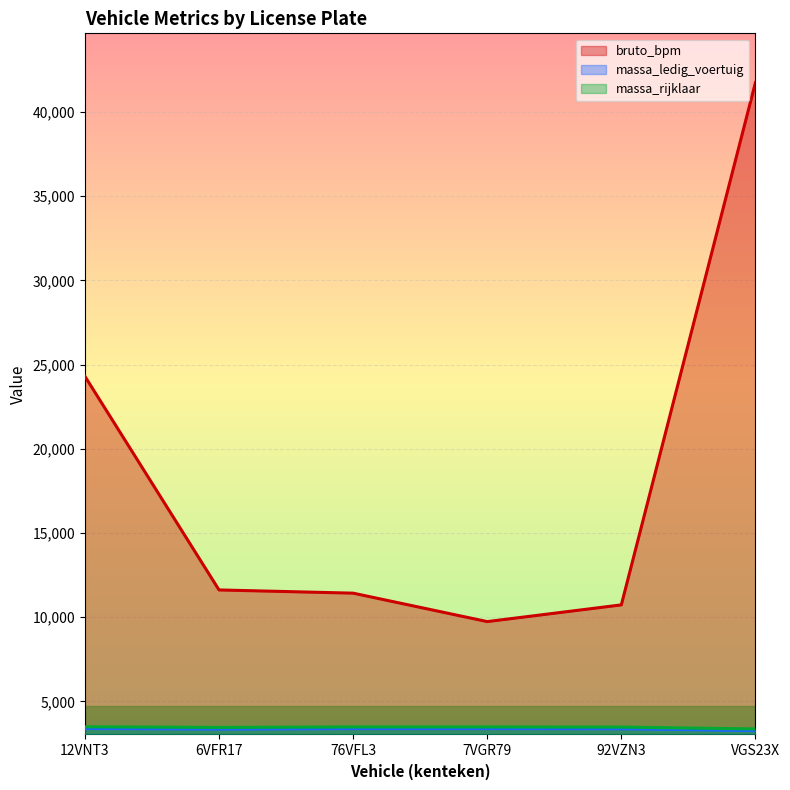

At which label does massa_rijklaar first exceed 3490?

12VNT3